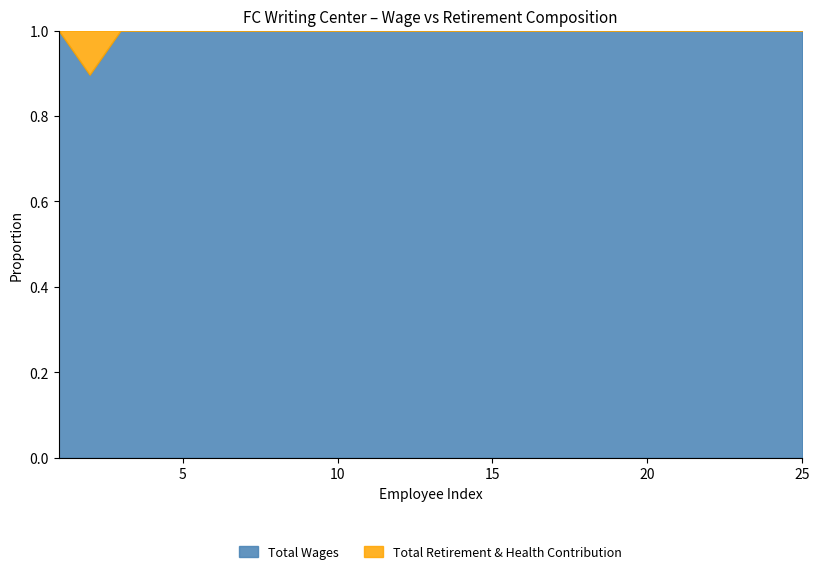

List the series in order of their overall mean, highest first.

Total Wages, Total Retirement & Health Contribution